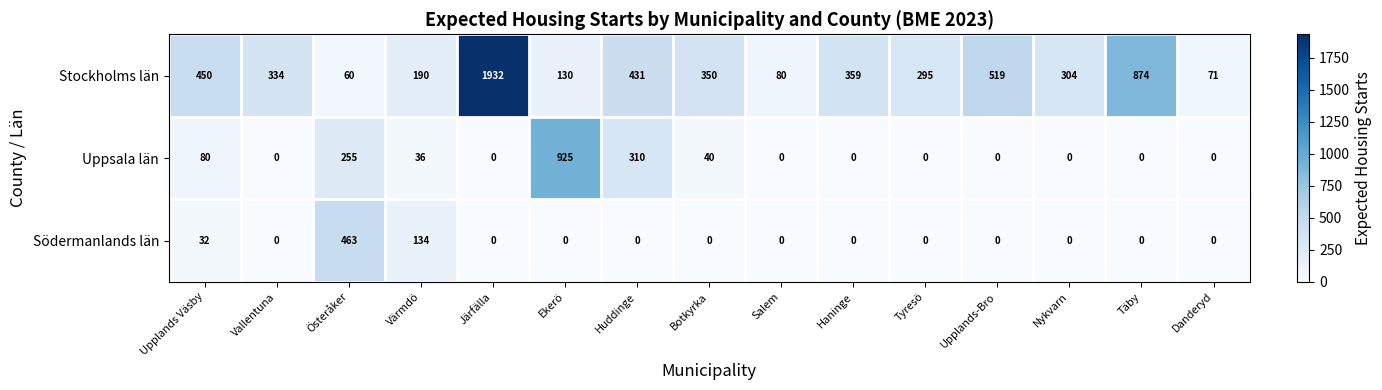

Which category has the highest value across all series?

Järfälla